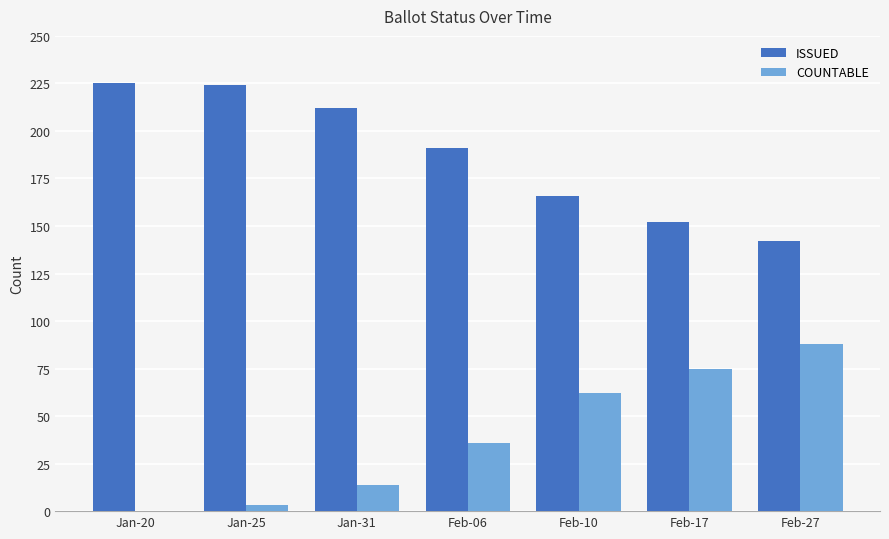

What is the sum of the ISSUED values at Feb-27 and Jan-31?

354